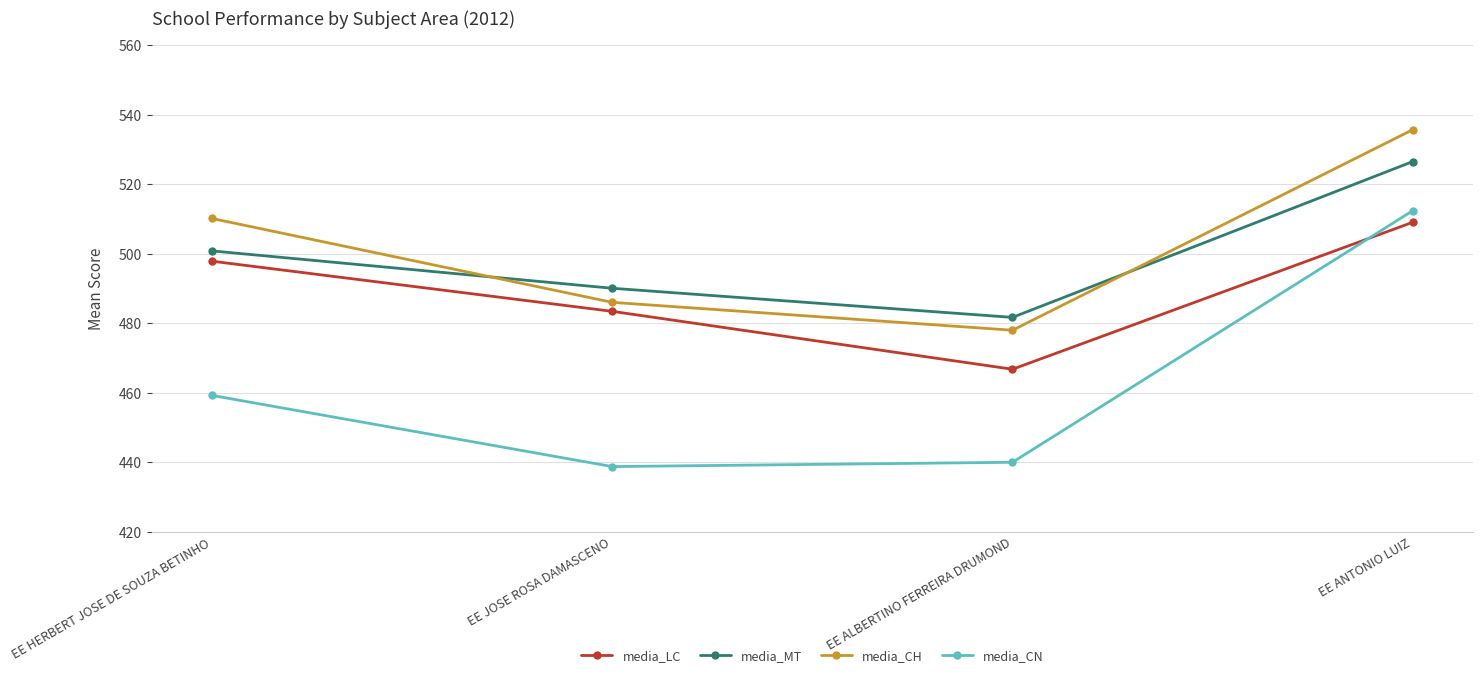

What is the spread (max minus min) of values at EE ANTONIO LUIZ?

26.6